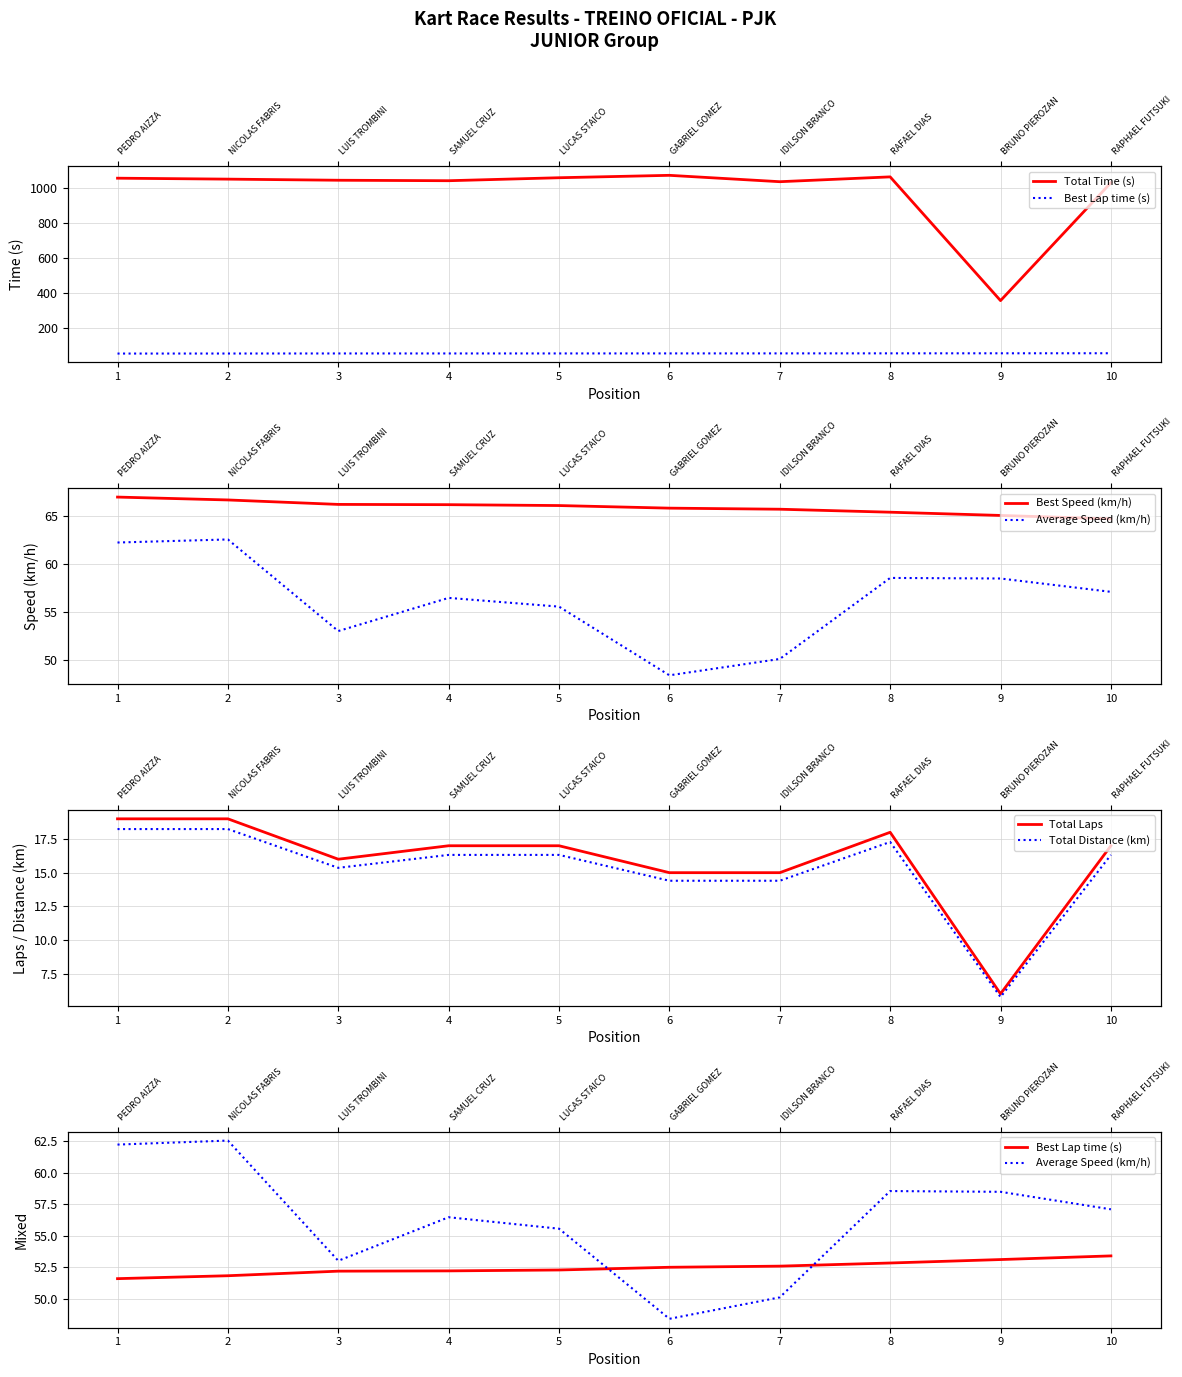

How many data points in Total Distance (km) are above 16?

6